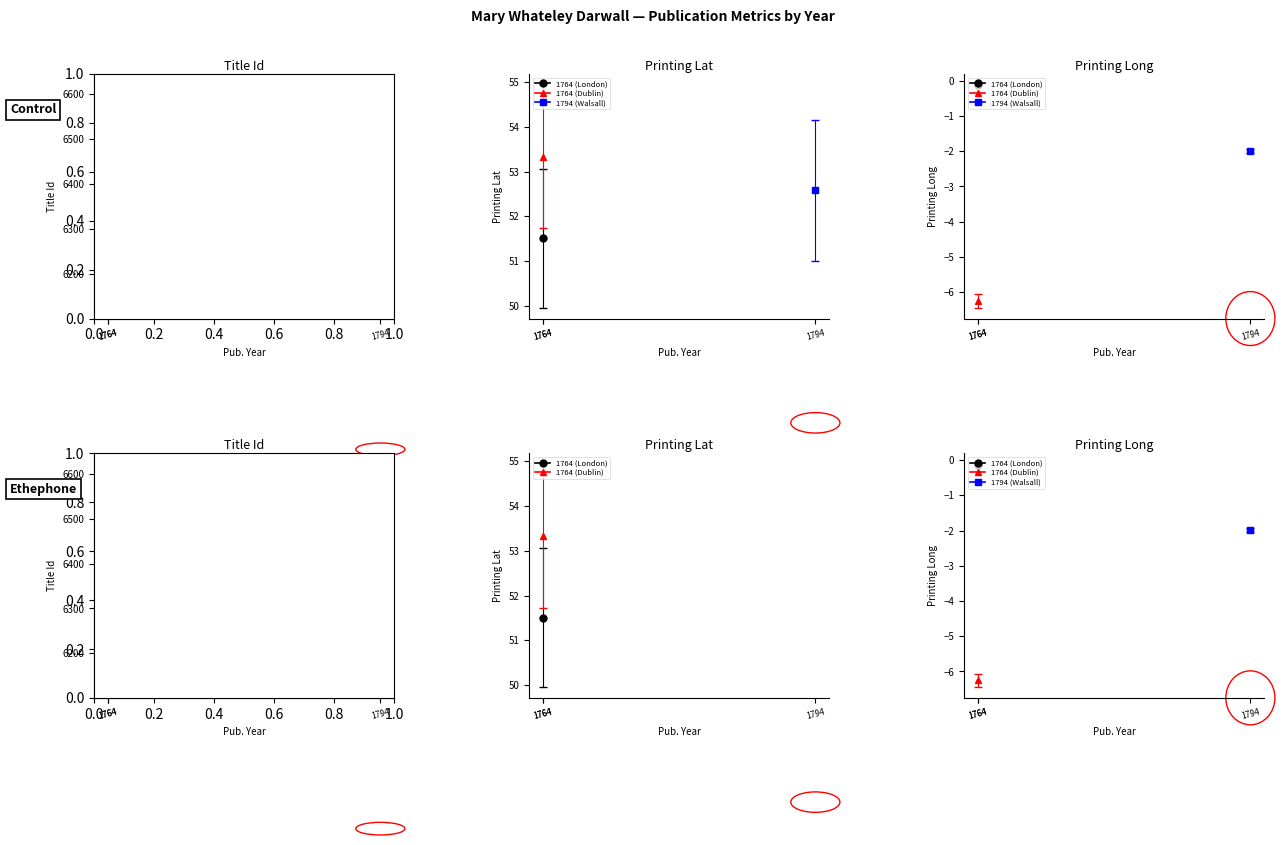

The Title Id series shows 3720.3 at 1764. True or false?

False